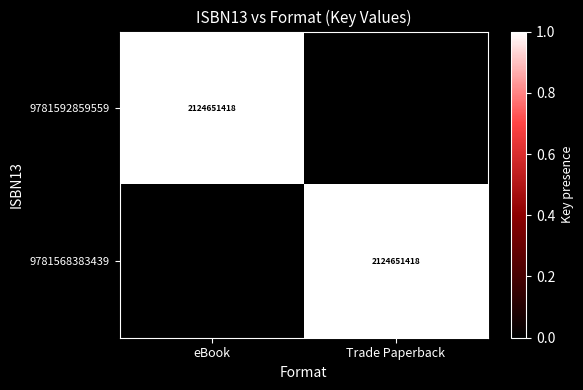

Is it true that 9781592859559 equals 3777633737 at eBook?

False